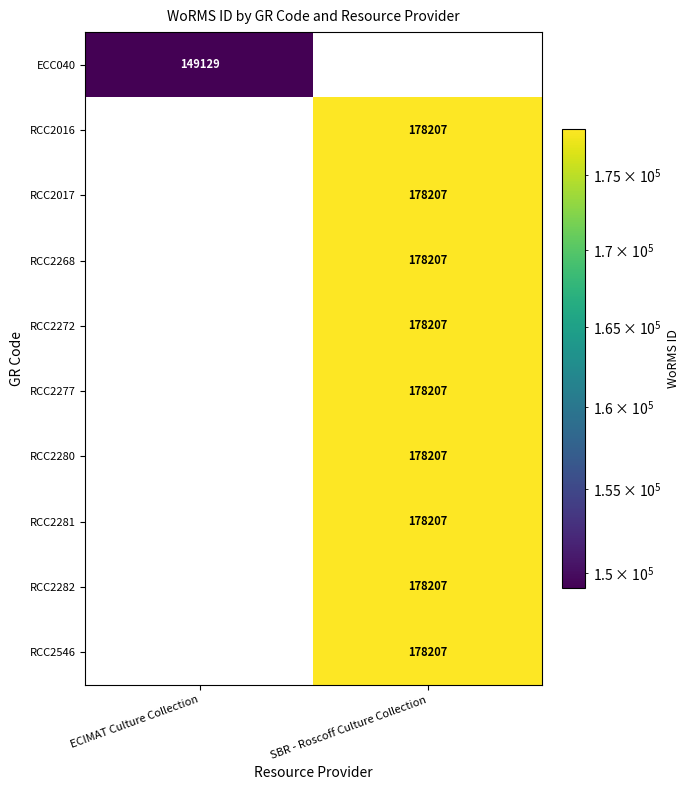

True or false: RCC2281 has a value of 260149 at SBR - Roscoff Culture Collection.

False